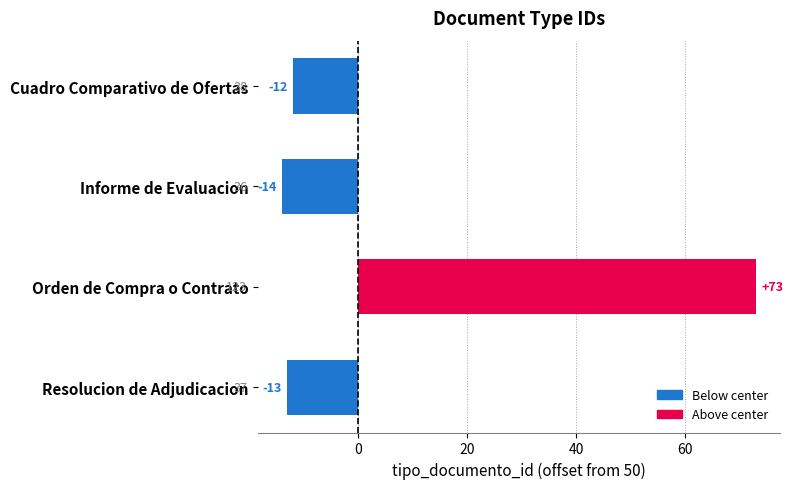

What is the change in value from Informe de Evaluacion to Orden de Compra o Contrato?

+87